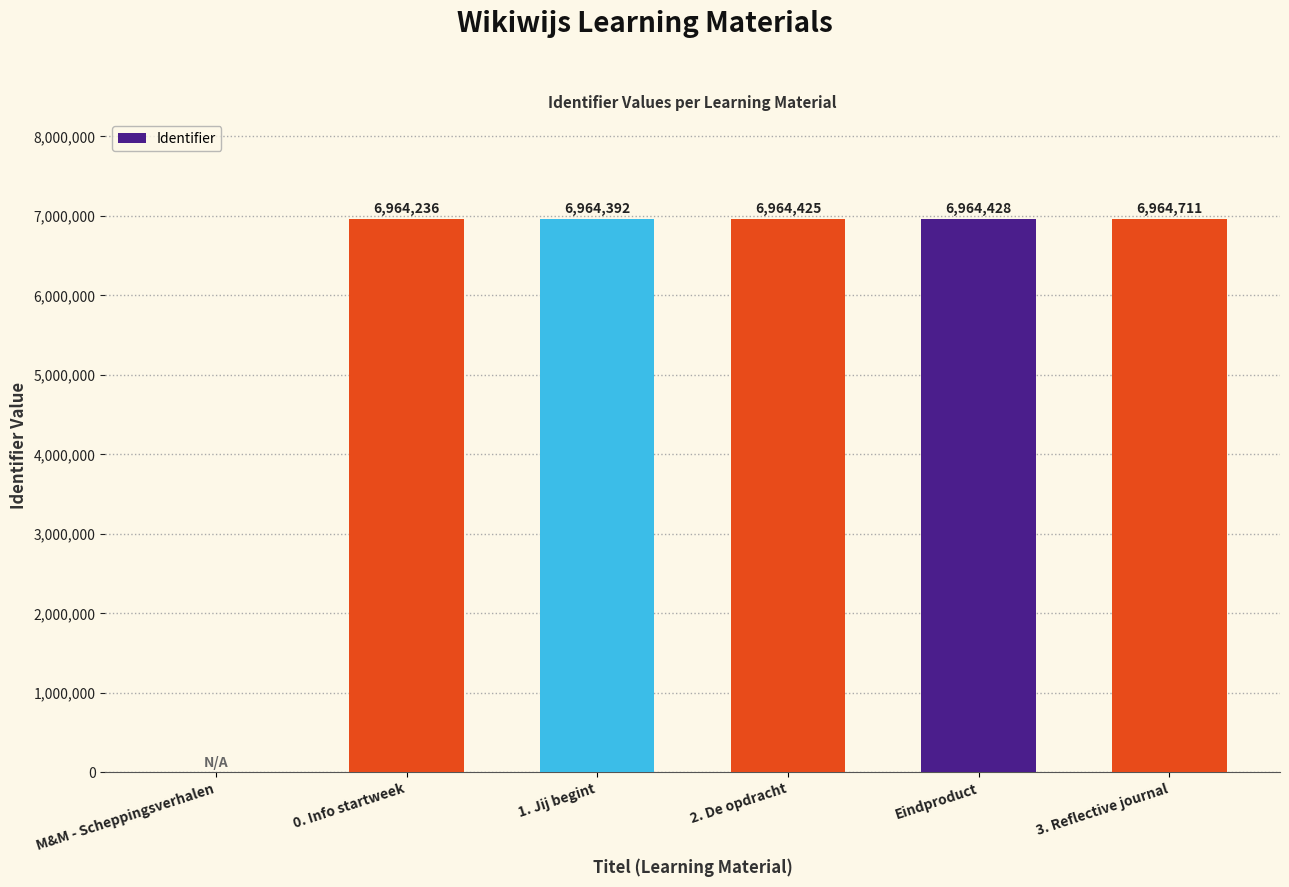

The chart shows a value of 10112514 at 2. De opdracht. True or false?

False